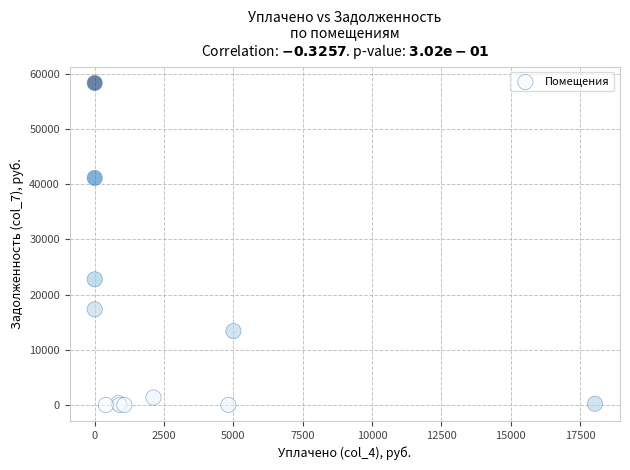

What Y value in the scatter plot is closest to 29165?

22754.8